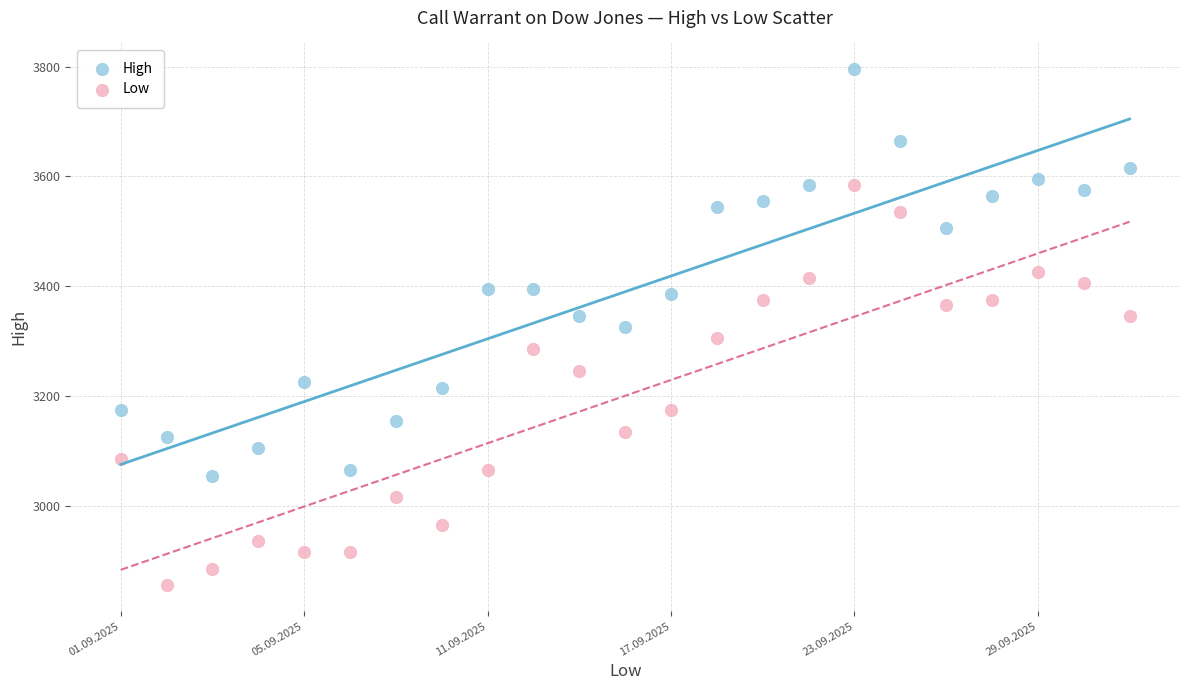

Across all data points, what is the range of Y values (max minus min)?

940